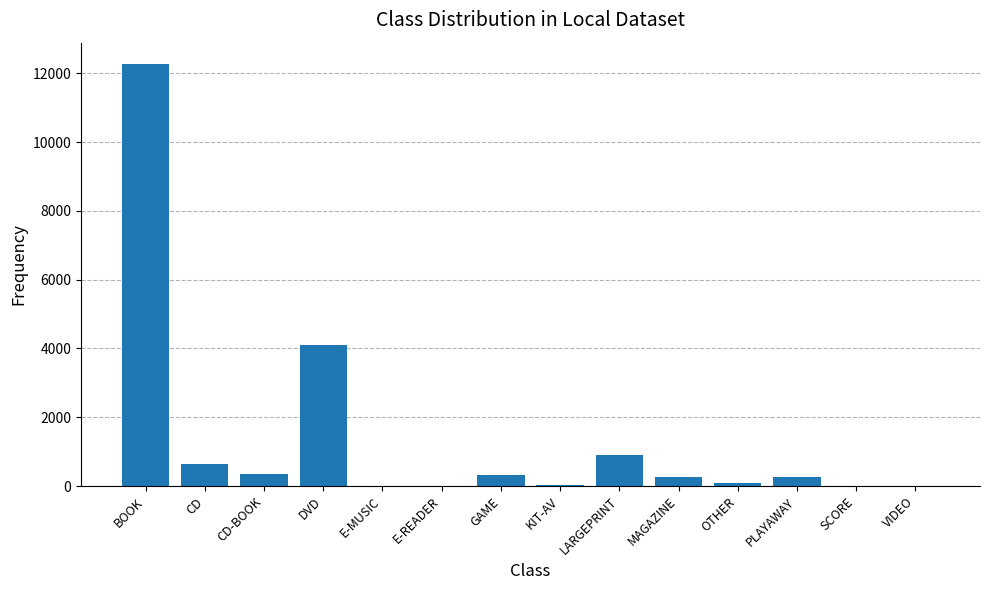

The value at PLAYAWAY is 274. True or false?

True